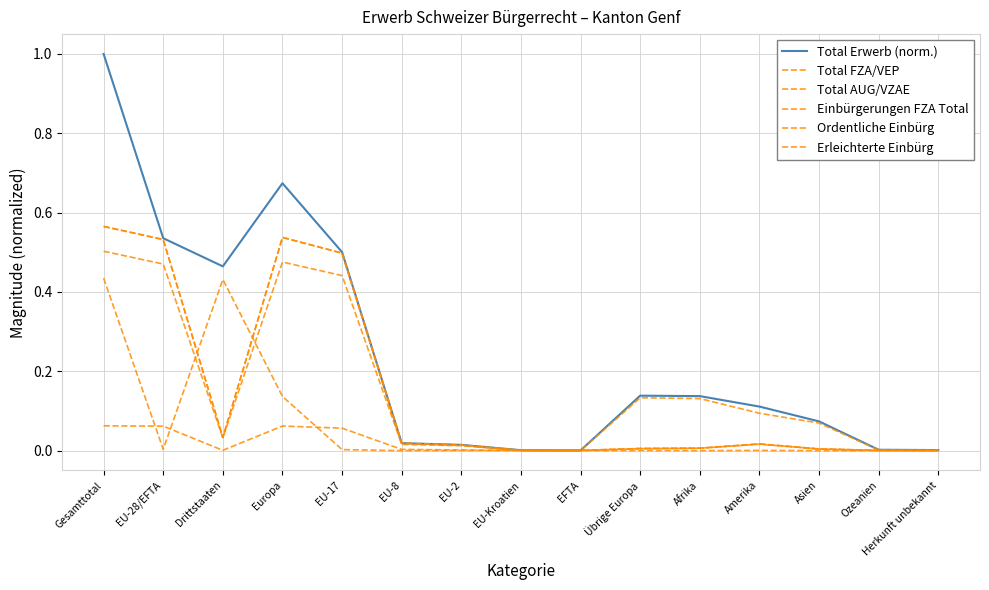

What is the sum of the Total AUG/VZAE values at Übrige Europa and EU-Kroatien?

0.1